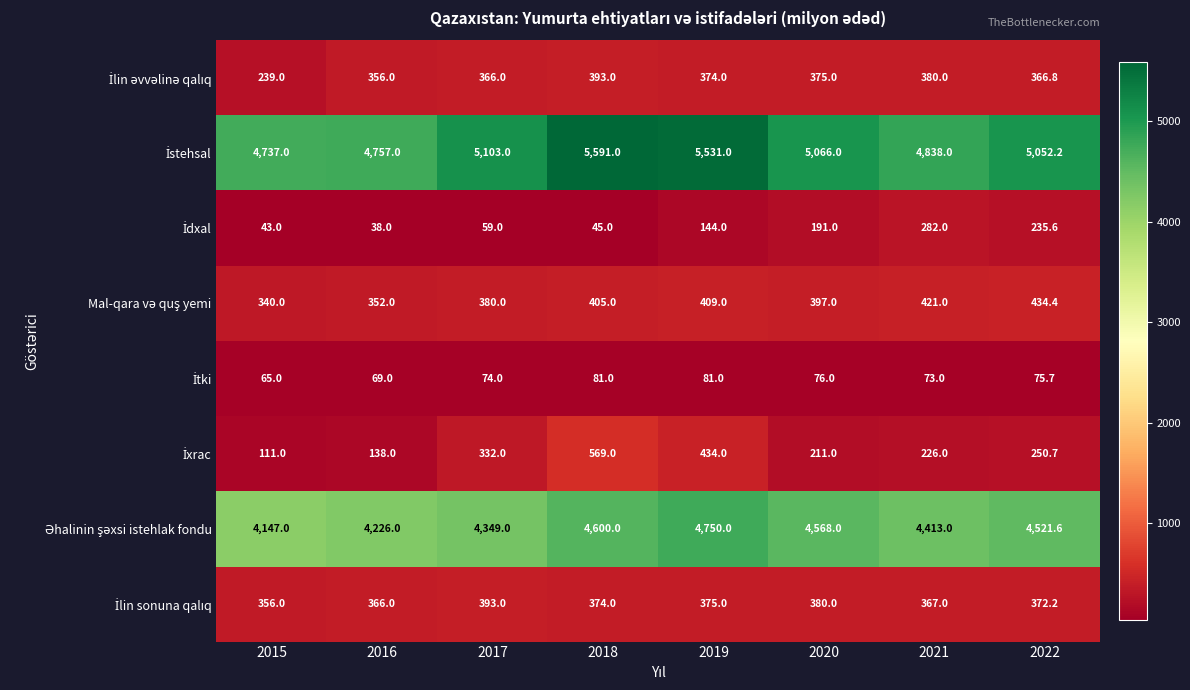

What is the total value across all series at 2021?

11000.0